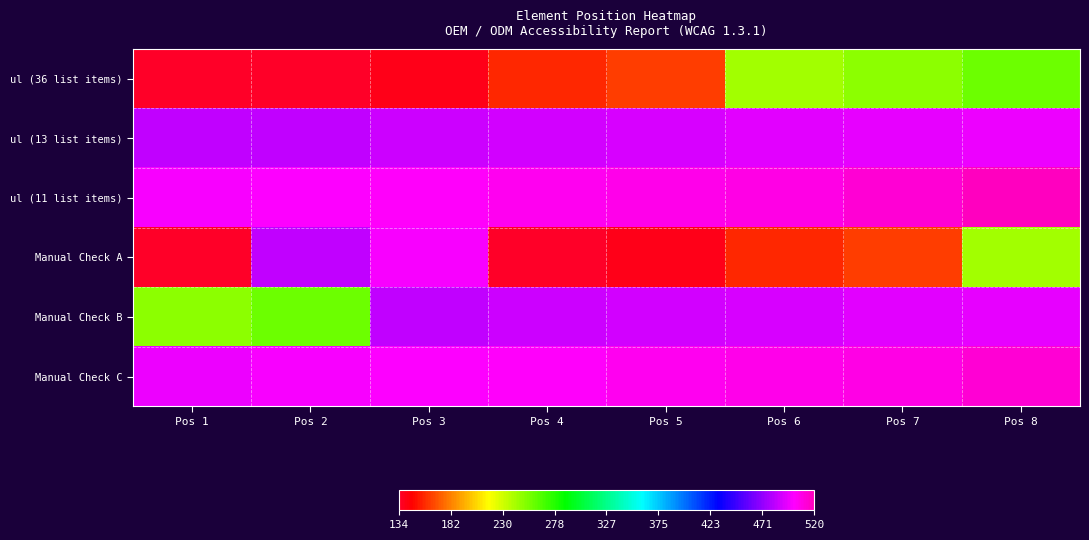

Rank the series by their maximum value, from highest to lowest.

ul (11 list items), Manual Check C, Manual Check A, ul (13 list items), Manual Check B, ul (36 list items)